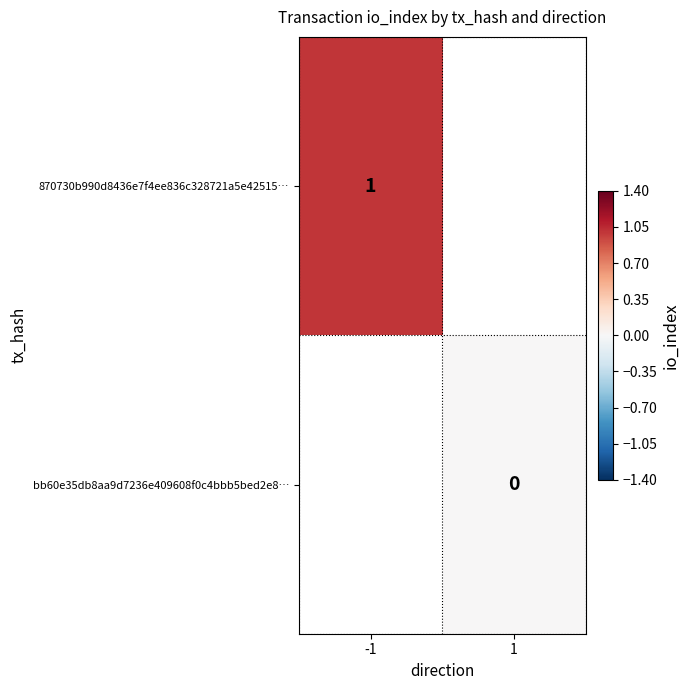

True or false: 870730b990d8436e7f4ee836c328721a5e42515… has a value of 1 at -1.

True